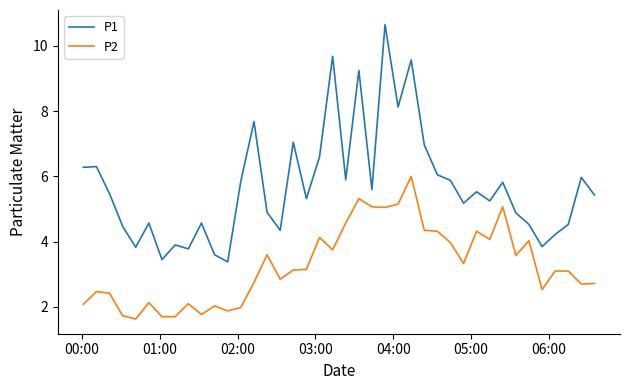

True or false: P1 and P2 intersect in this chart.

False